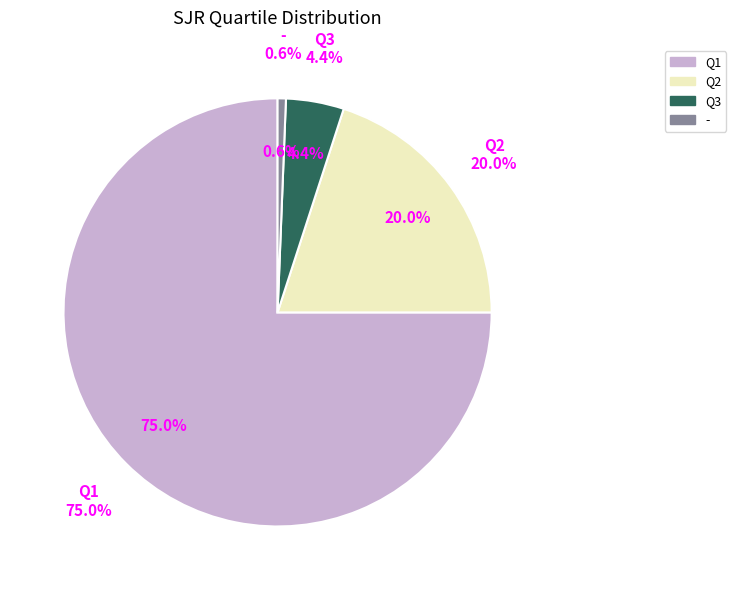

Combined, do - and Q4 account for over 50%?

No